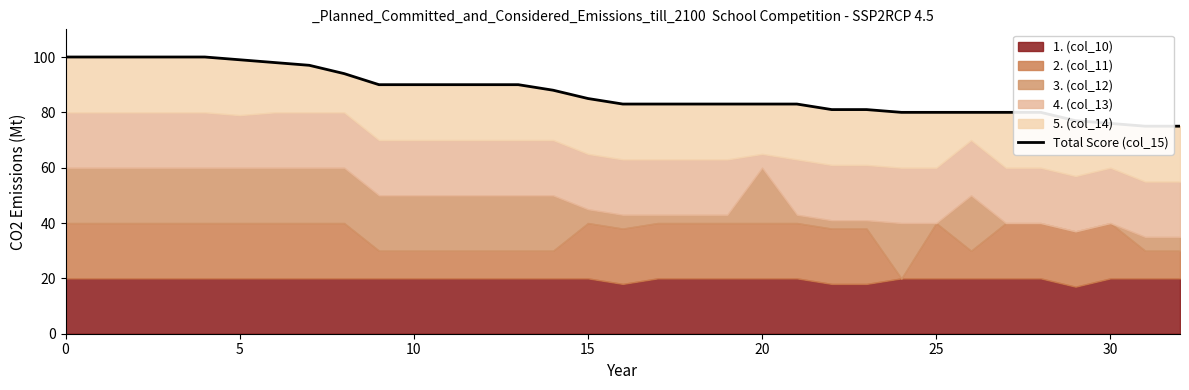

Count the number of categories in the chart.

33